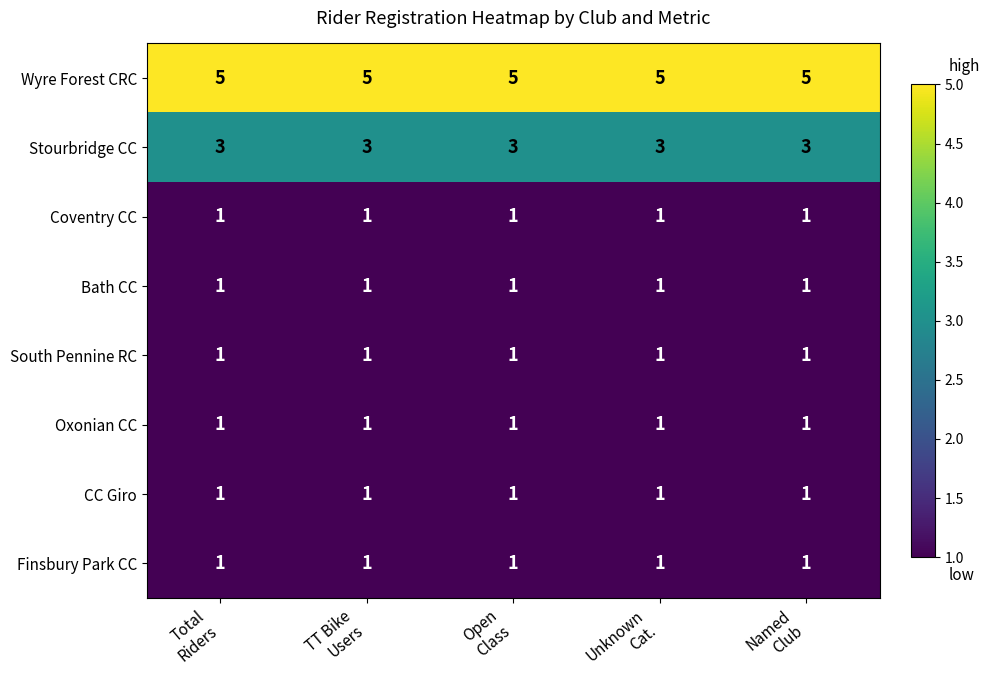

What is the highest value of the Wyre Forest CRC series?

5